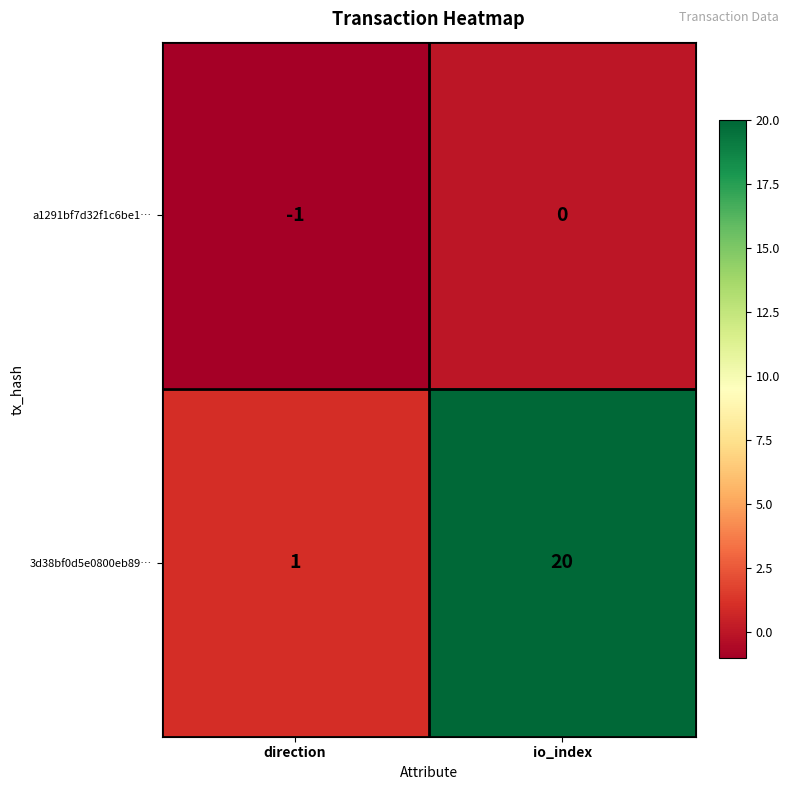

Rank the series by their average value, from highest to lowest.

3d38bf0d5e0800eb89…, a1291bf7d32f1c6be1…